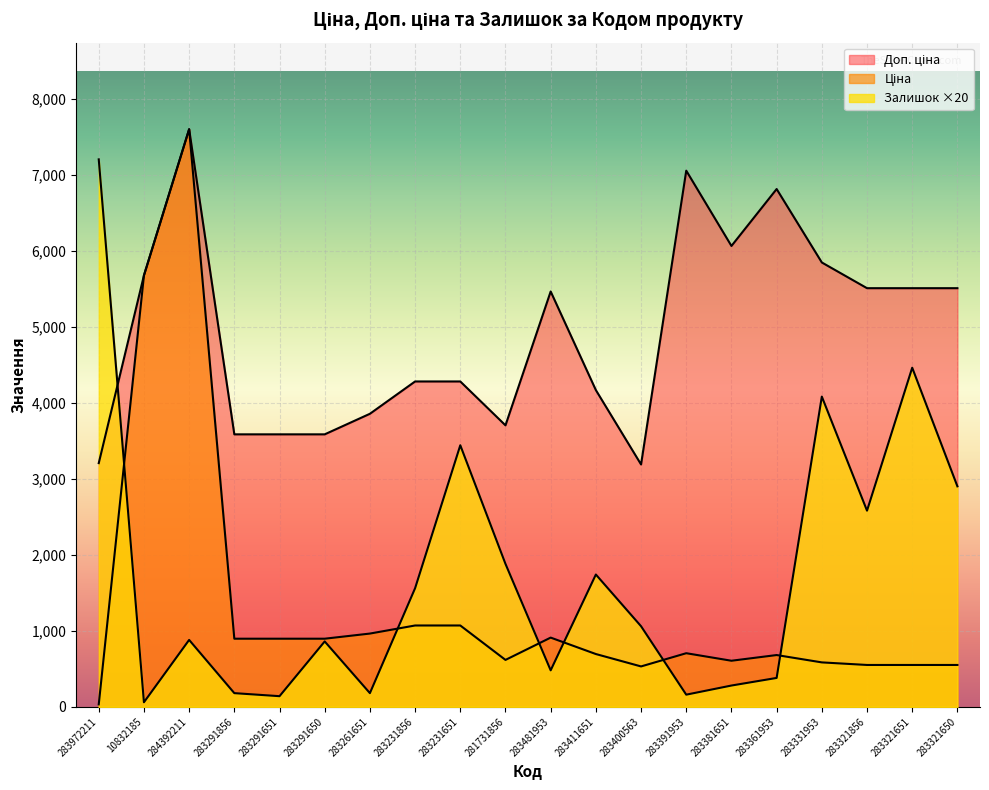

What is the difference between the Доп. ціна values at 283231856 and 283400563?

1091.5